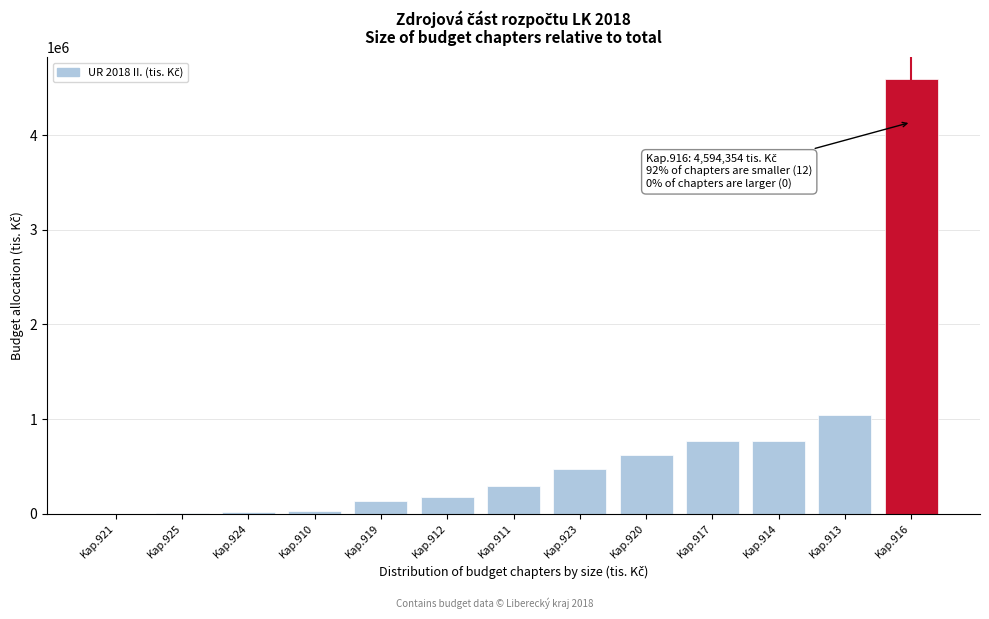

Between Kap.911 and Kap.921, which is larger?

Kap.911